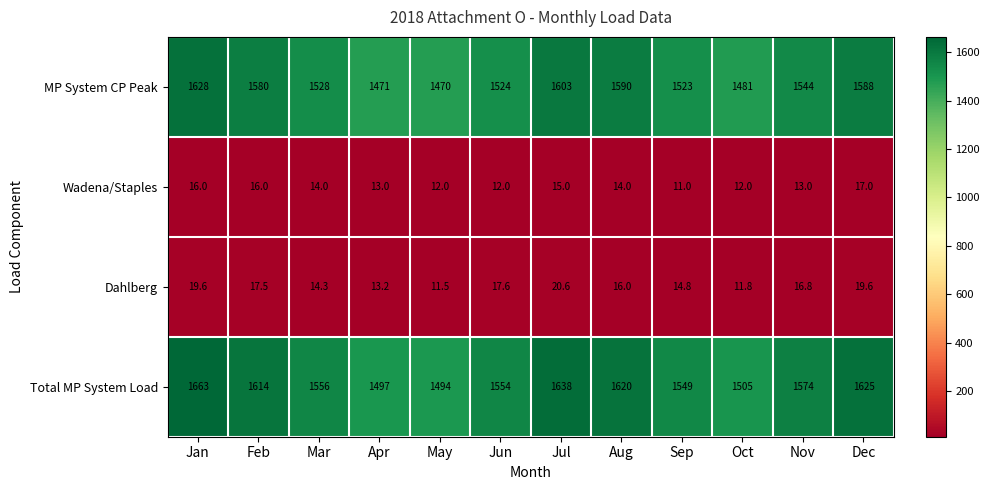

Which series has the largest range (max minus min)?

Total MP System Load